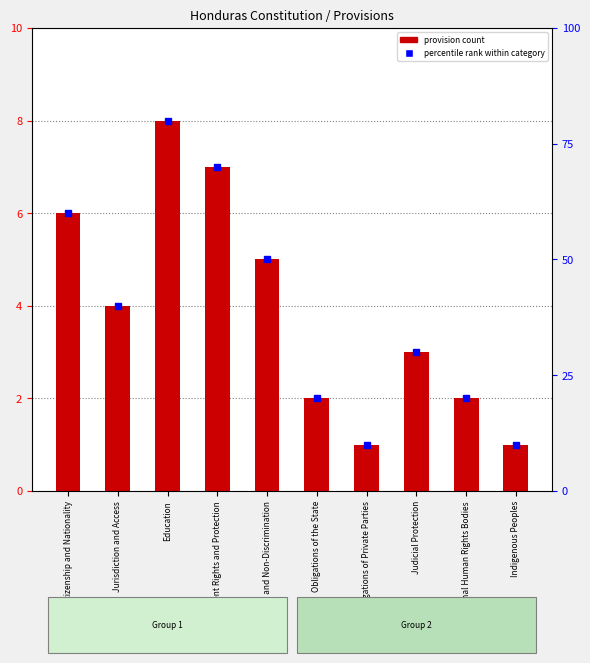

True or false: the data shows 7 at Employment Rights and Protection.

True